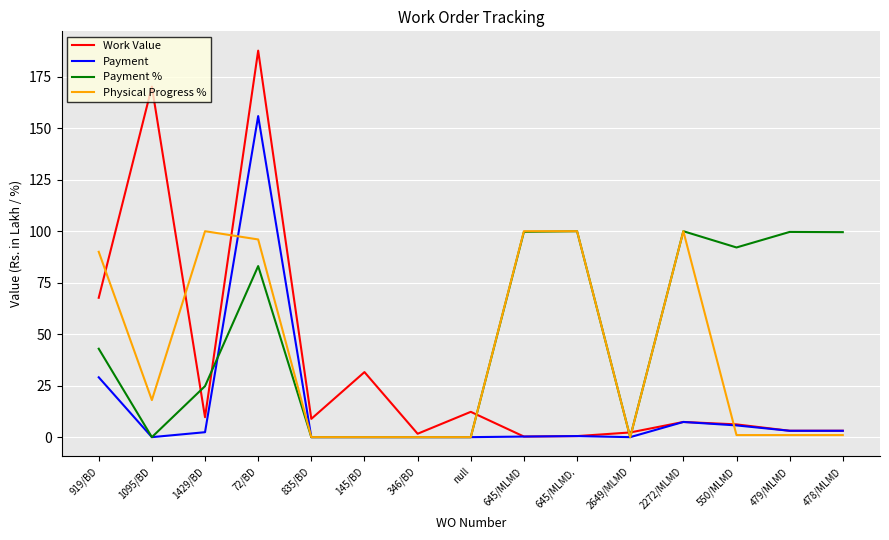

What is the total value across all series at 645/MLMD.?

201.0